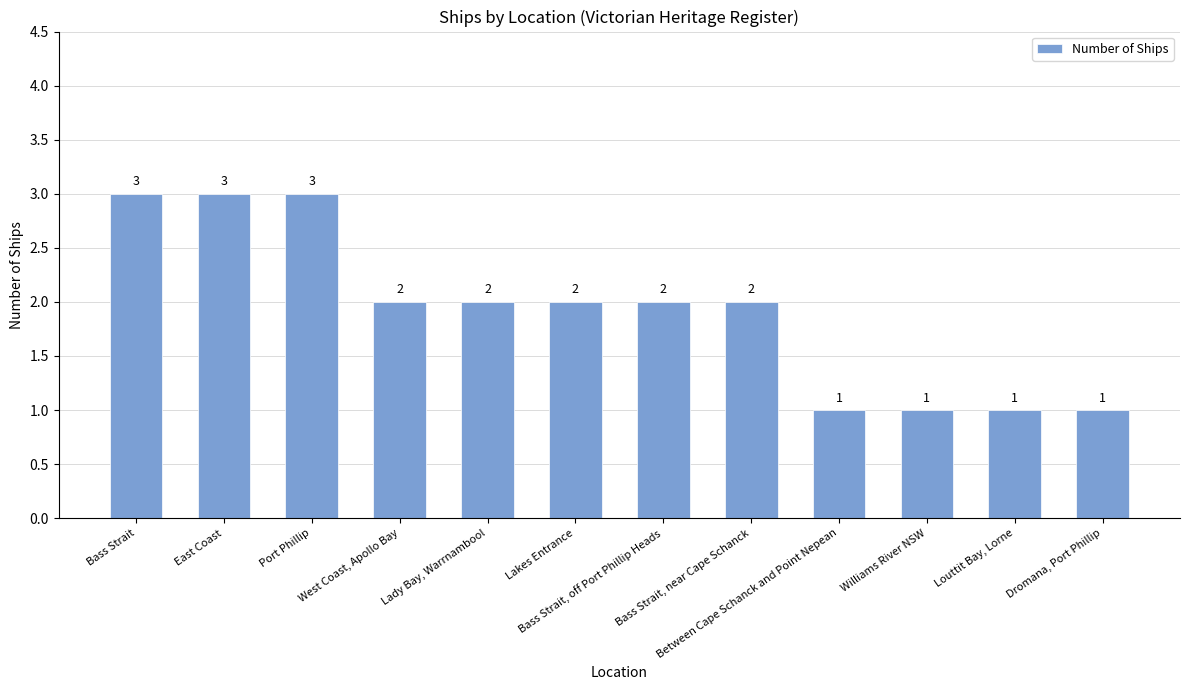

What is the difference between the maximum and second lowest values?

2